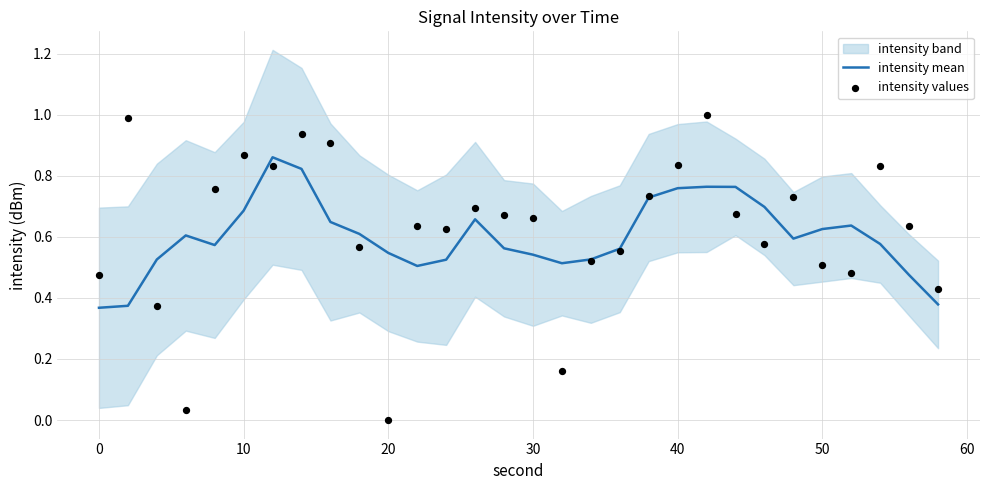

Which series has the largest total across all categories?

intensity values